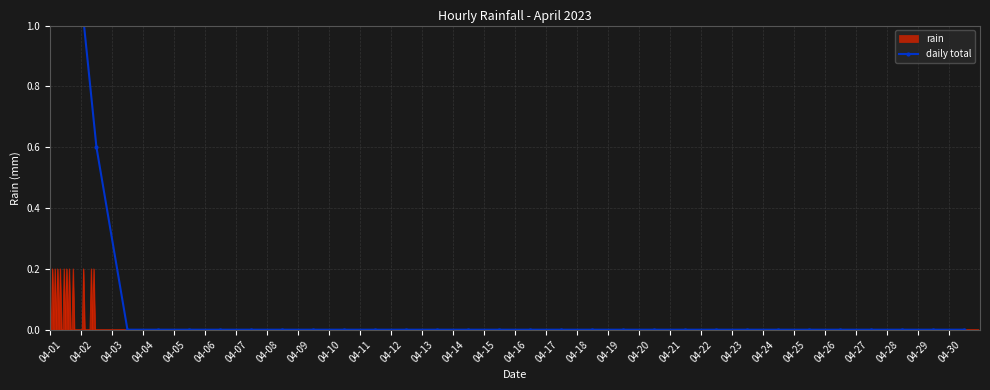

Count the values in the range 0 to 1.

29